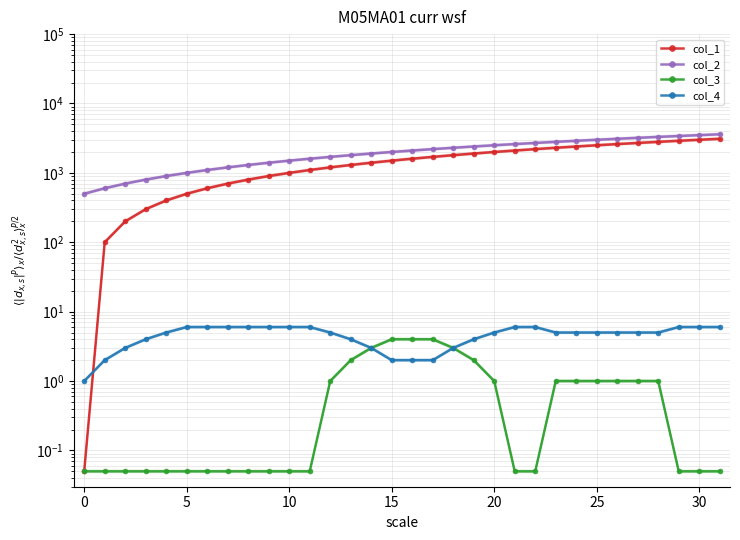

At which label does col_1 first exceed 1600?

17